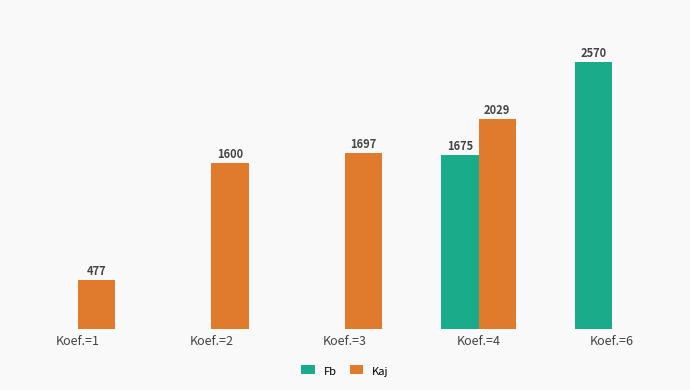

Which series changed the most between Koef.=3 and Koef.=4?

Fb